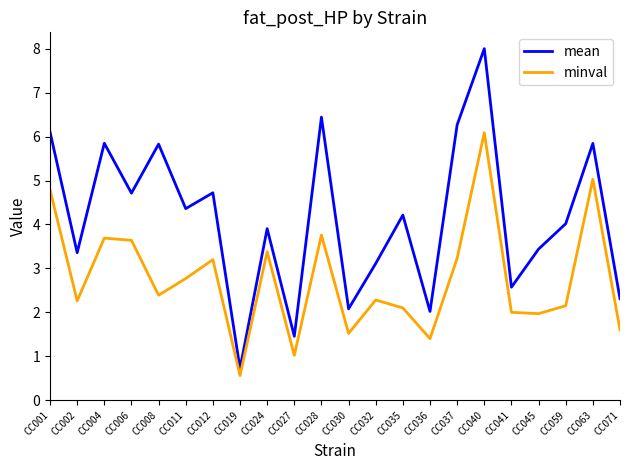

The mean series shows 8.0 at CC040. True or false?

True